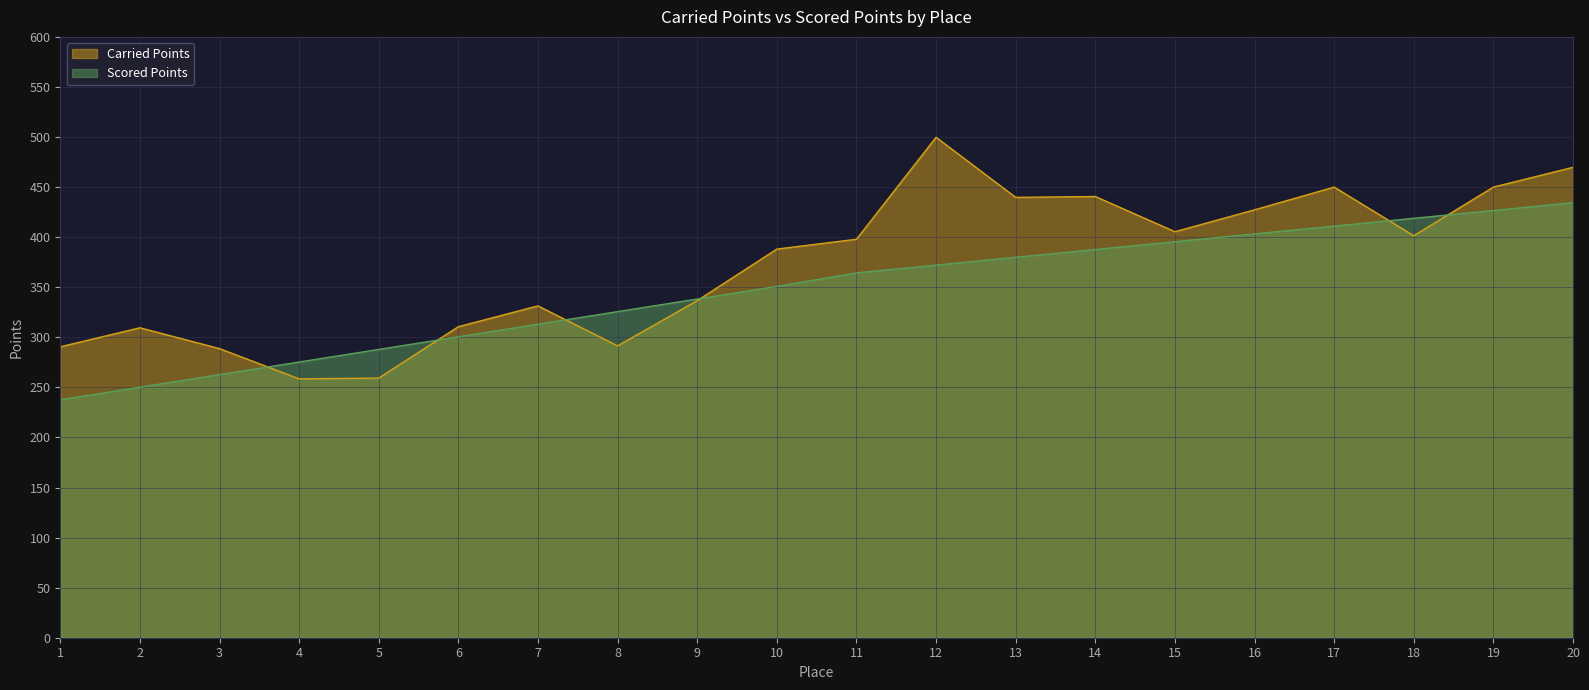

What is the highest value of the Scored Points series?

434.4